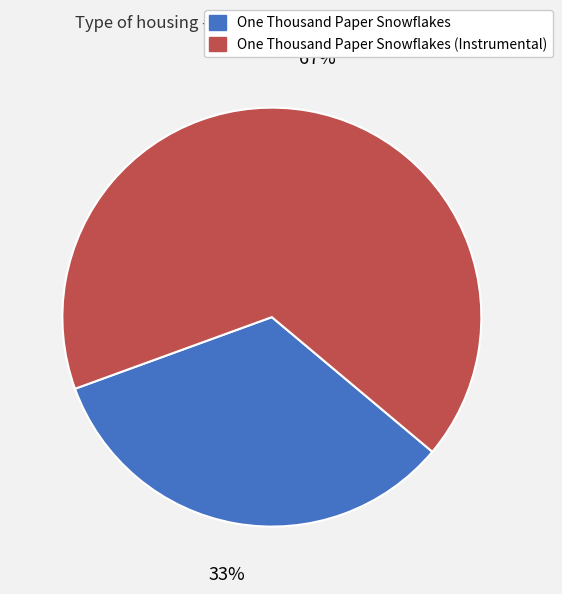

Is the sum of One Thousand Paper Snowflakes (Instrumental) and One Thousand Paper Snowflakes greater than half?

Yes